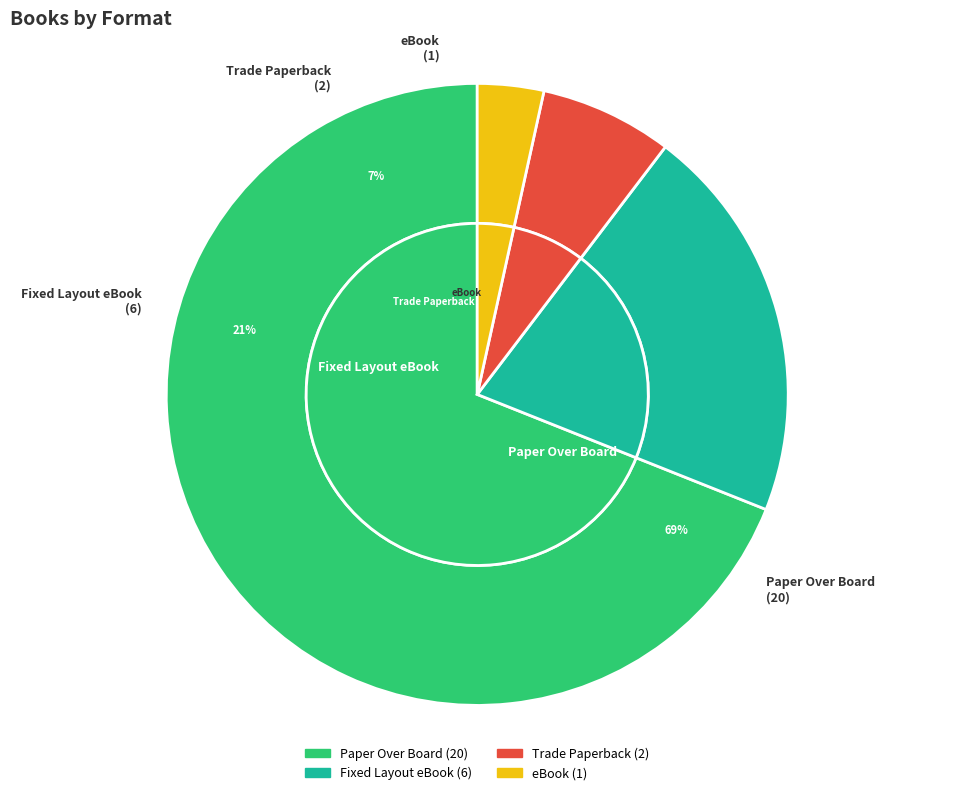

What is the ratio of the value at Fixed Layout eBook to the value at Trade Paperback?

3.0